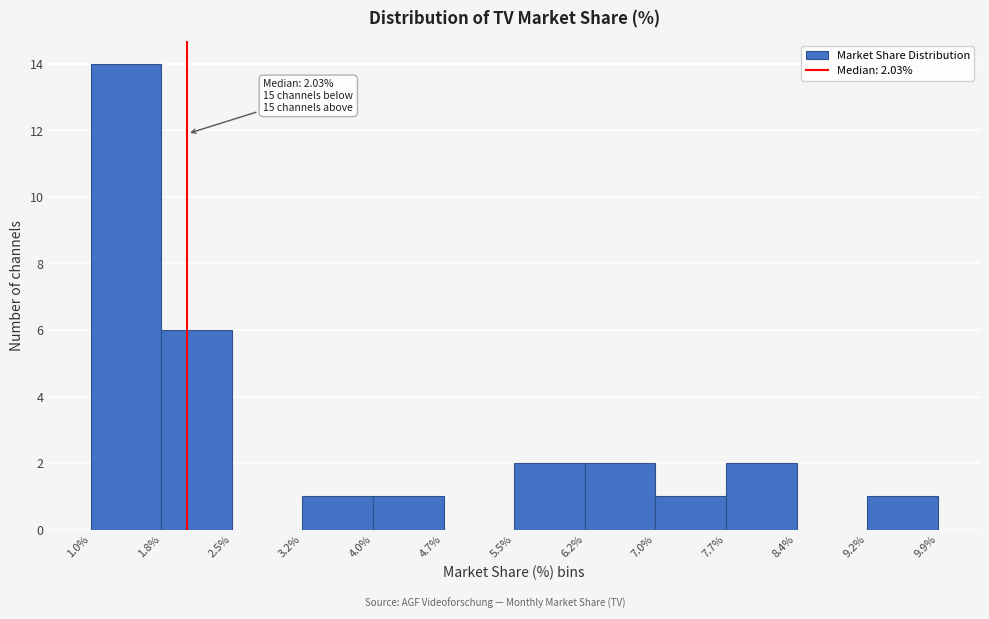

Over which range of the x-axis is the bar tallest?

1.0% to 1.8%